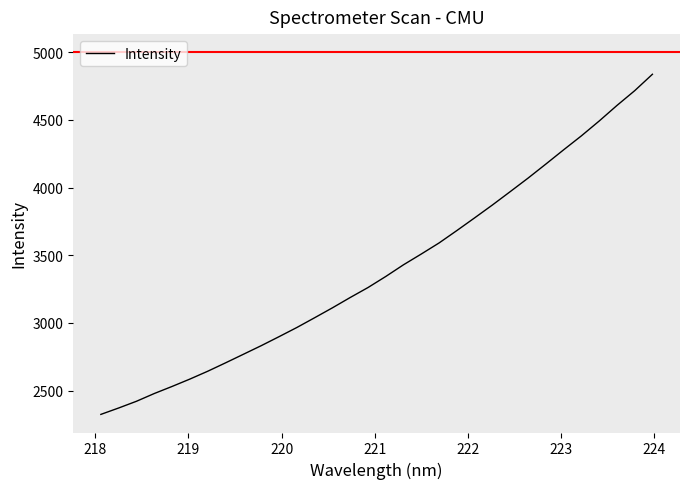

What is the difference between the maximum and minimum values?

2513.4